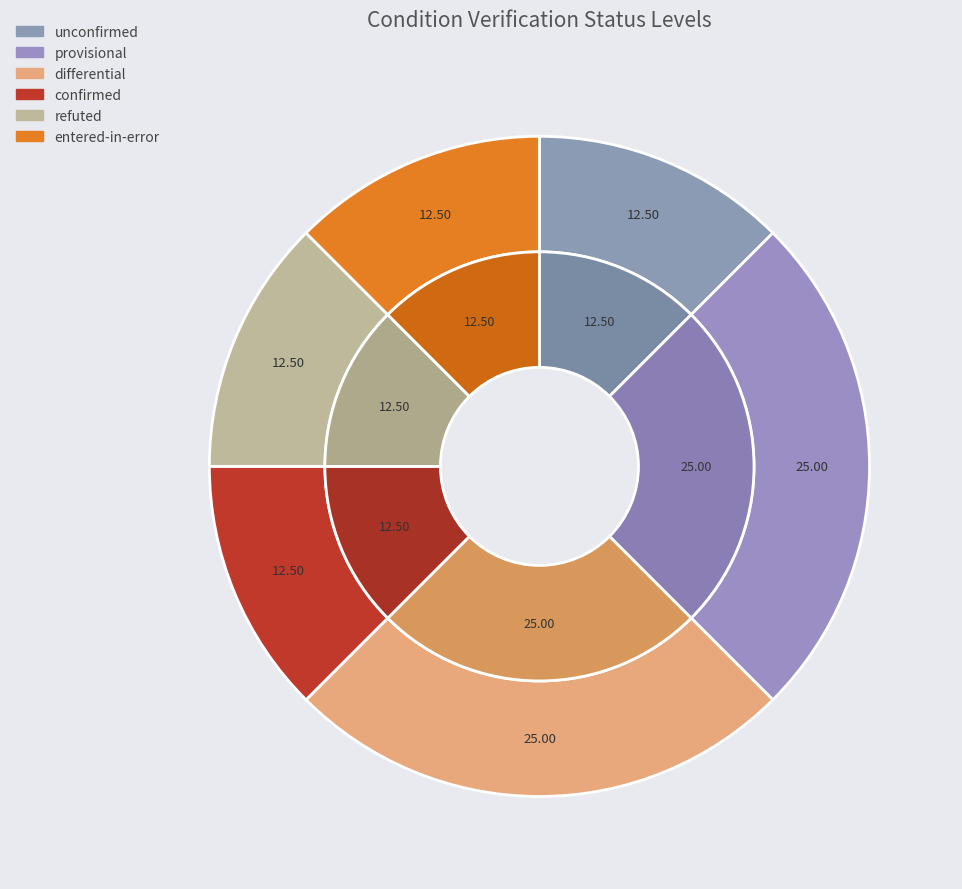

To the nearest percent, what percentage of the pie is provisional?

25%